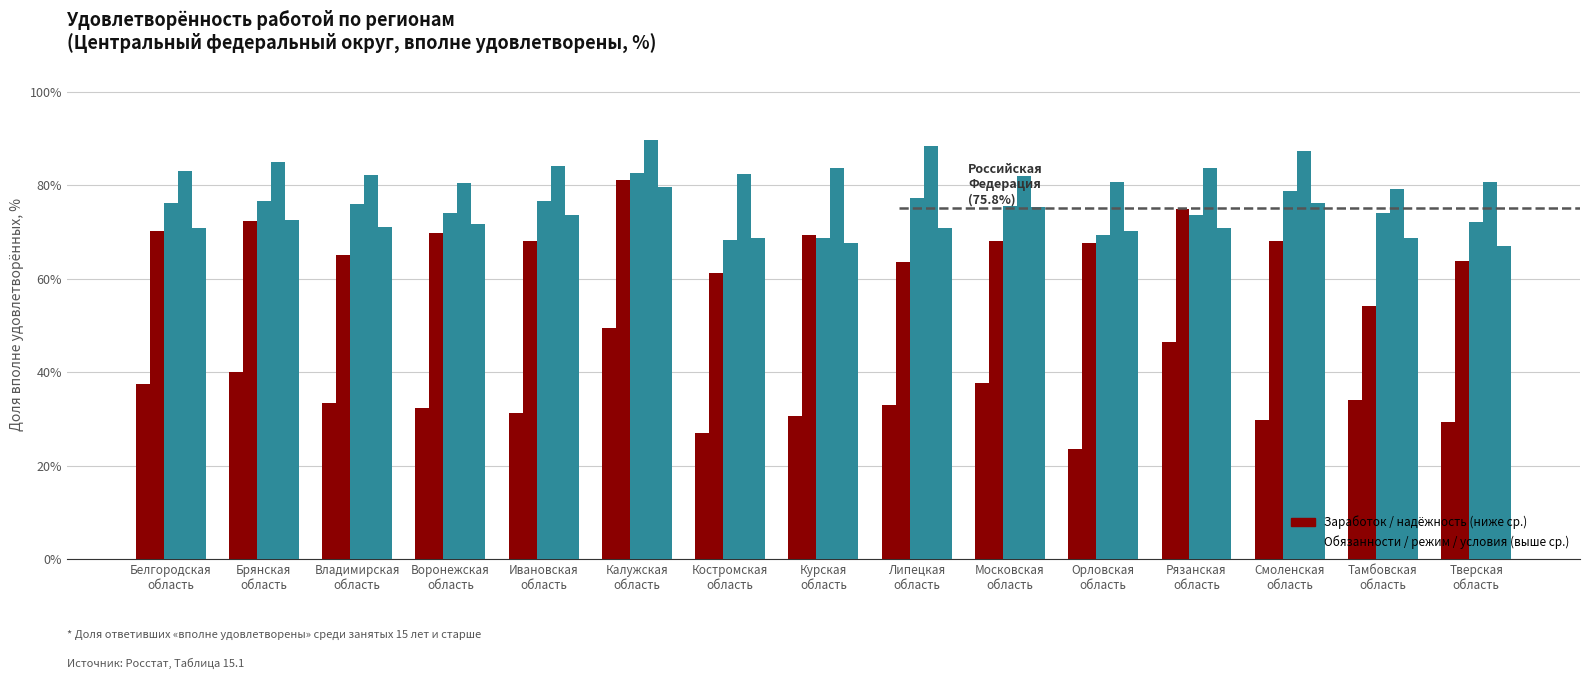

Which category has the lowest value across all series?

Орловская
область